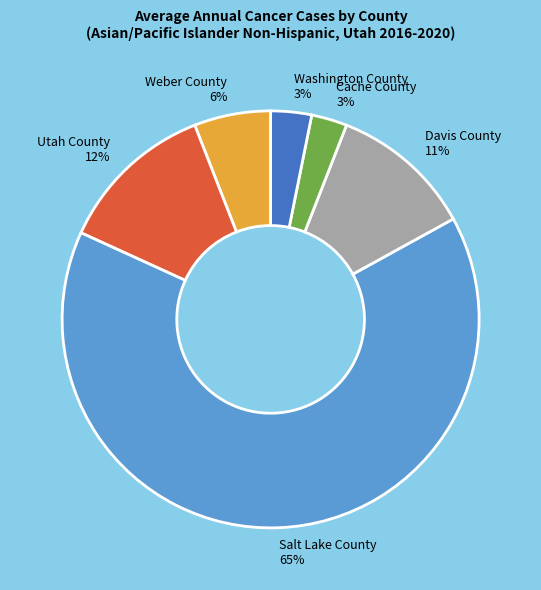

True or false: Salt Lake County accounts for 65% of the total.

True